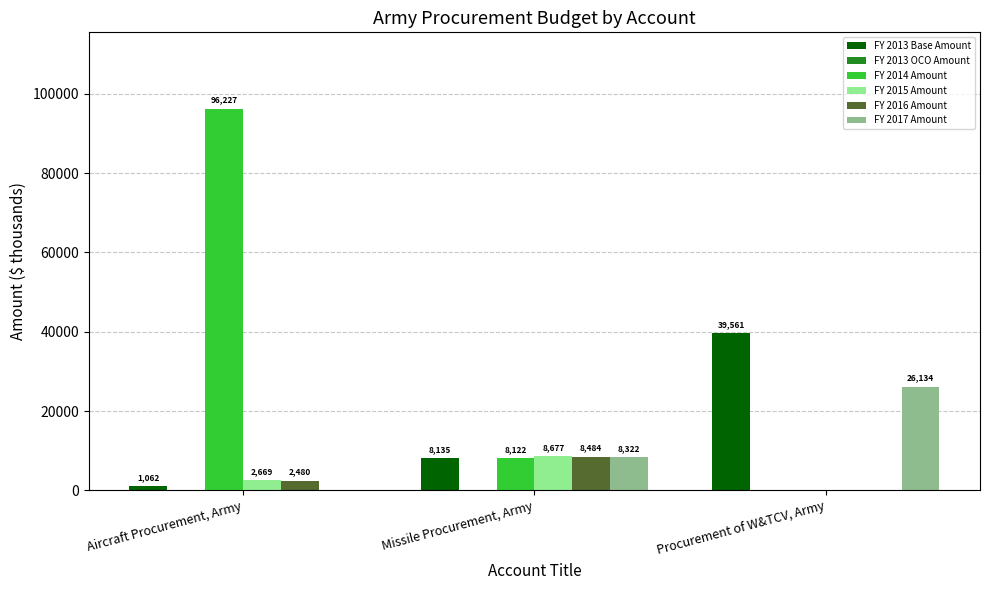

What is the maximum value for FY 2014 Amount?

96227